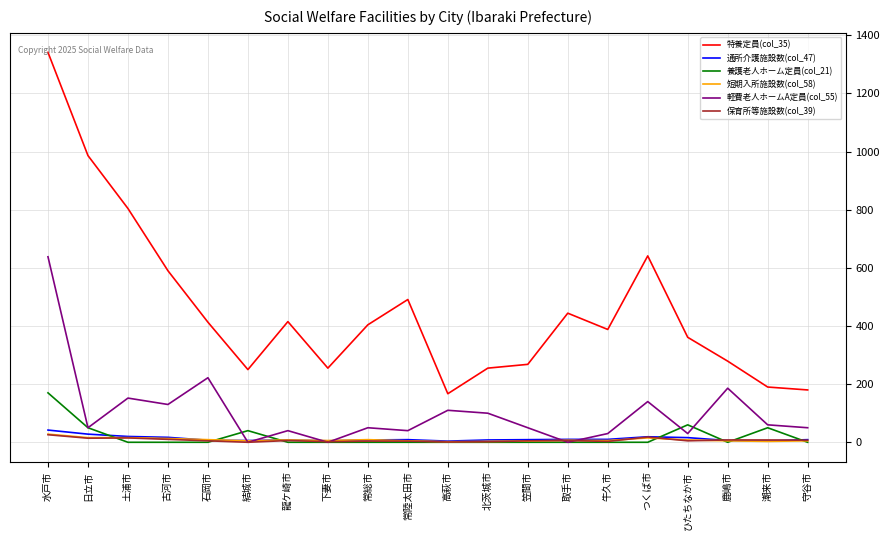

Which series has the largest range (max minus min)?

特養定員(col_35)